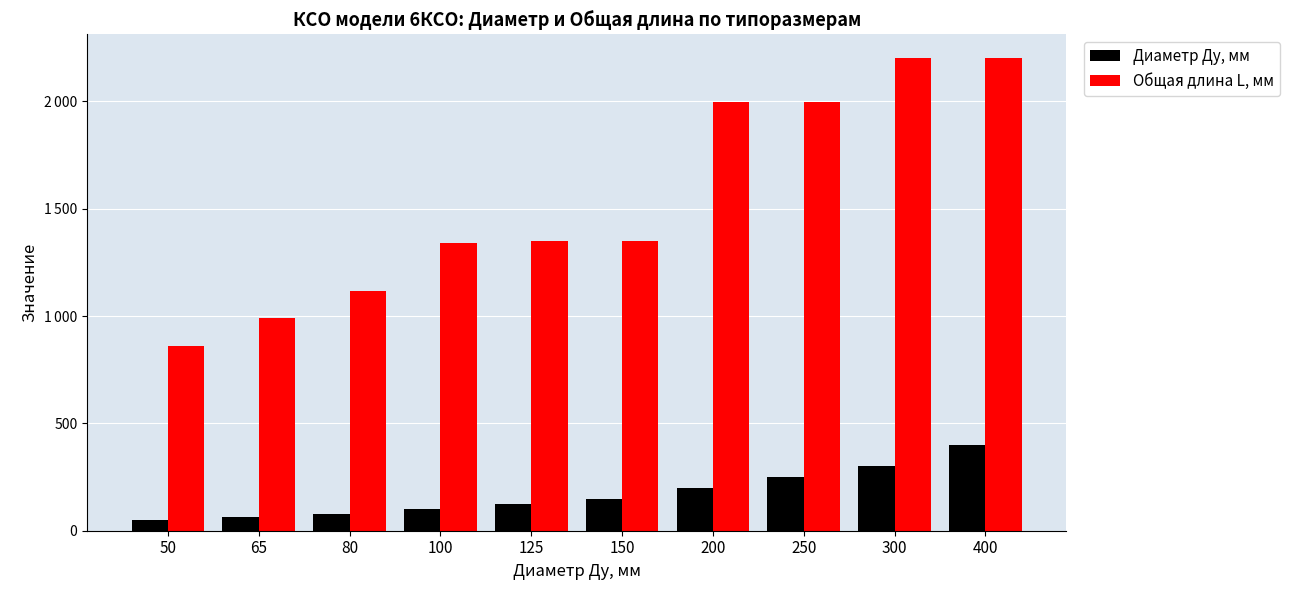

List the series in order of their overall mean, lowest first.

Диаметр Ду, мм, Общая длина L, мм